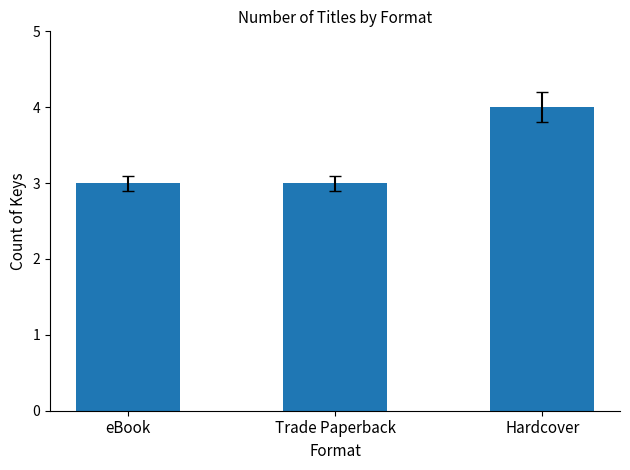

Between Hardcover and eBook, which is larger?

Hardcover